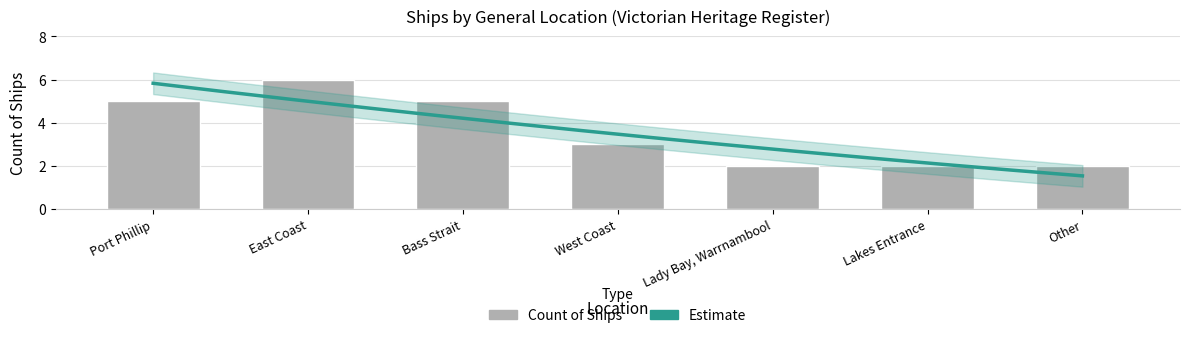

How many data points are above 3?

3